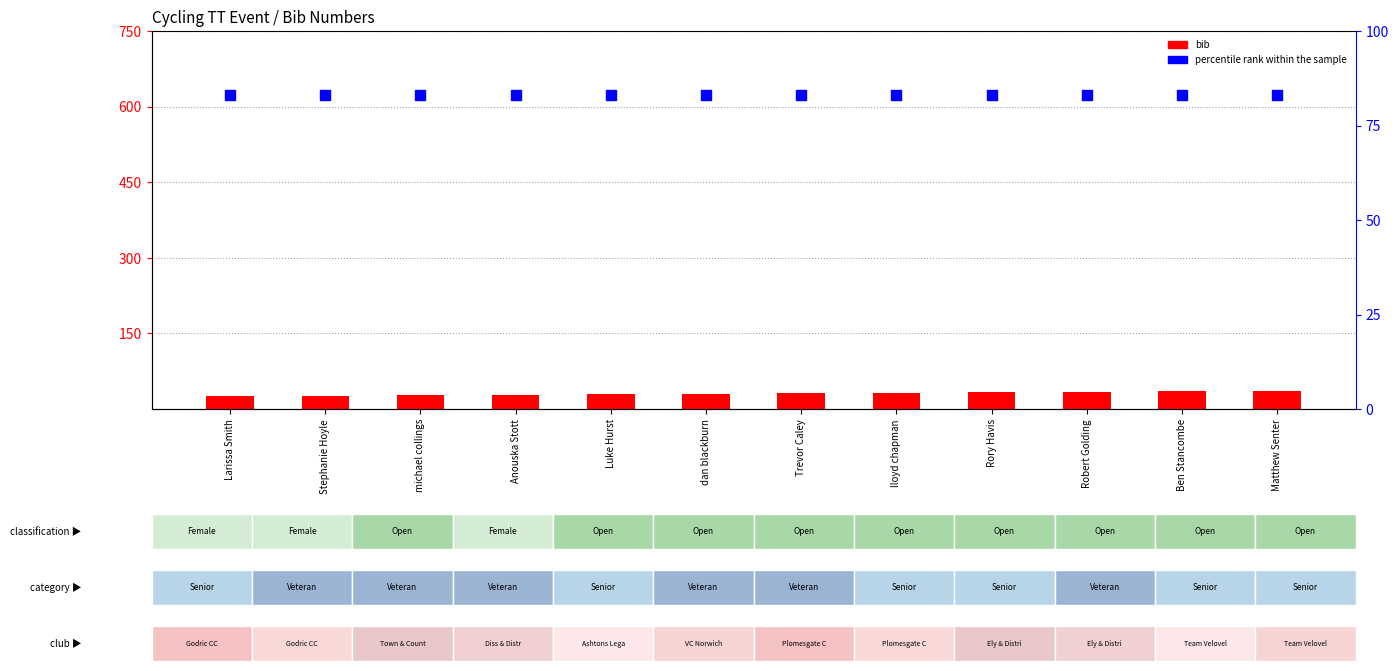

At how many categories does at least one series exceed 78?

12